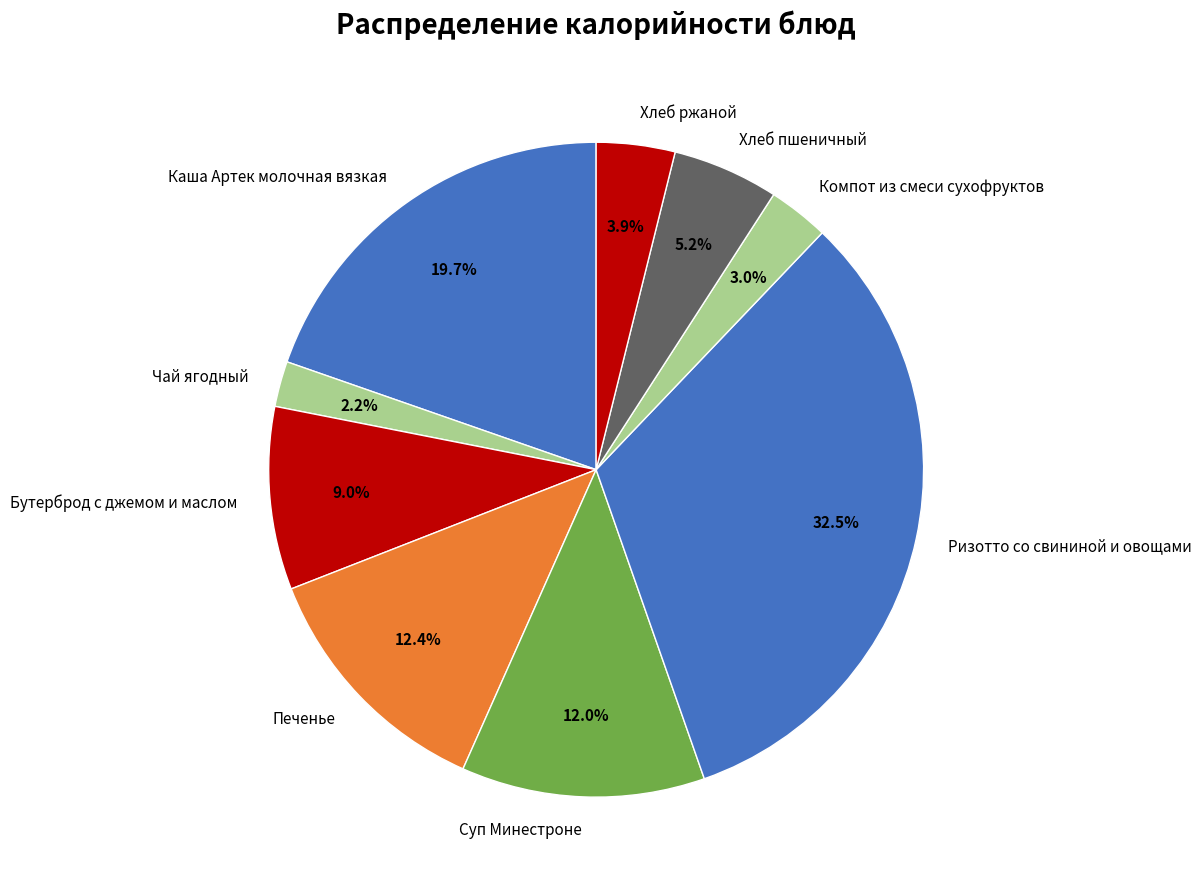

What percentage is the Печенье slice, to the nearest percent?

12%